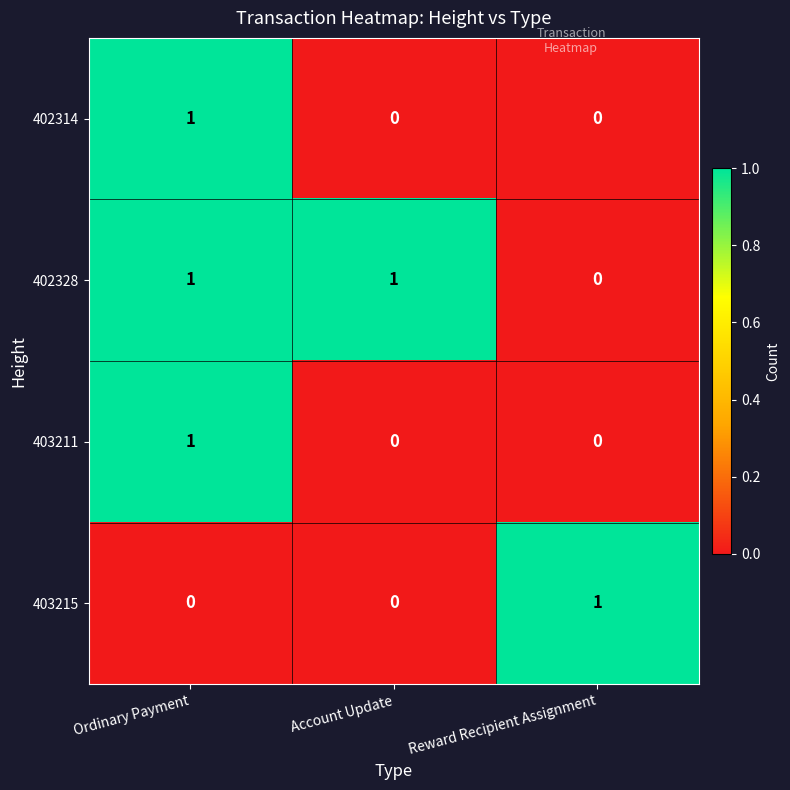

True or false: 402328 has a value of 2 at Account Update.

False